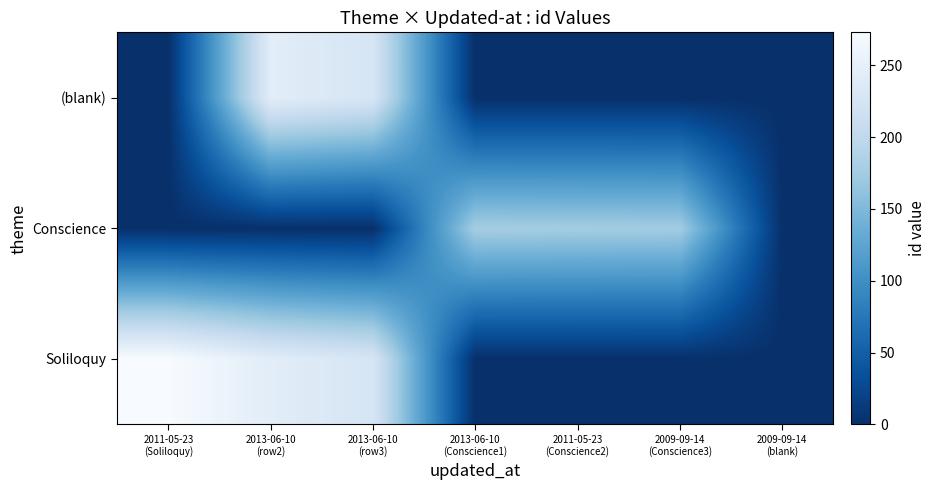

Which category has the highest value across all series?

2011-05-23
(Soliloquy)